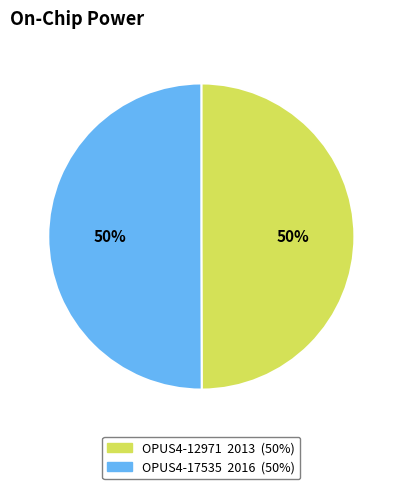

To the nearest percent, what portion does OPUS4-12971 represent?

50%